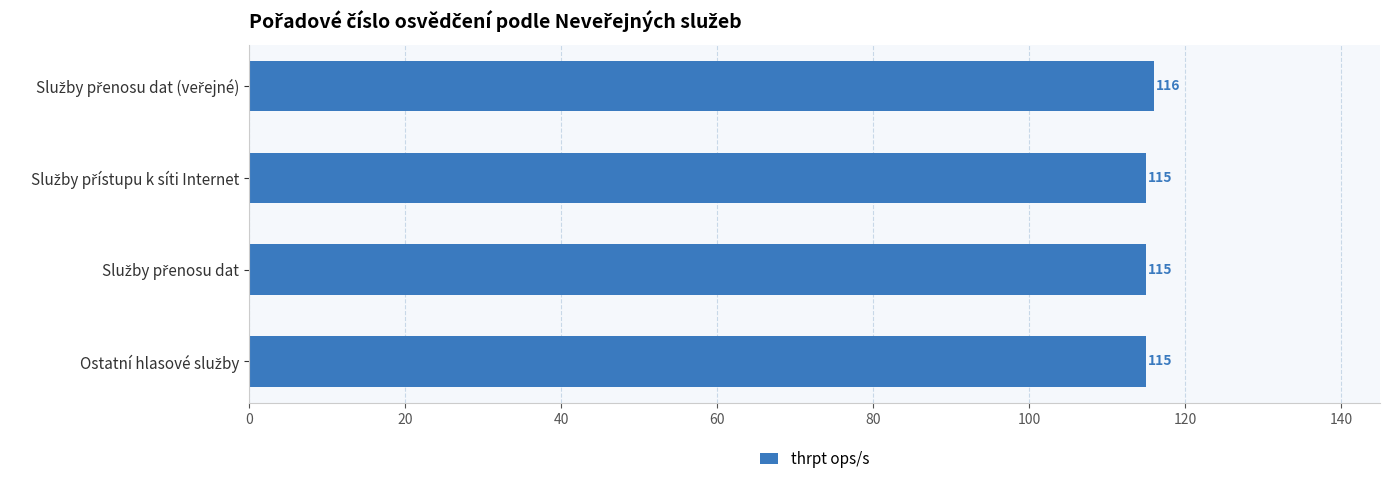

How many values are between 115 and 116?

4